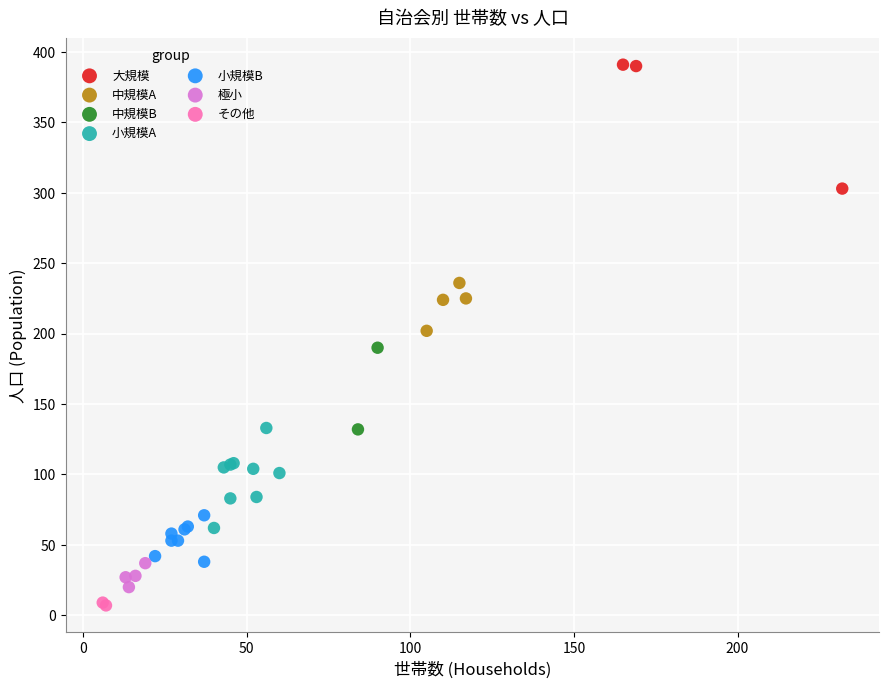

Which series has the largest Y range (max minus min)?

大規模